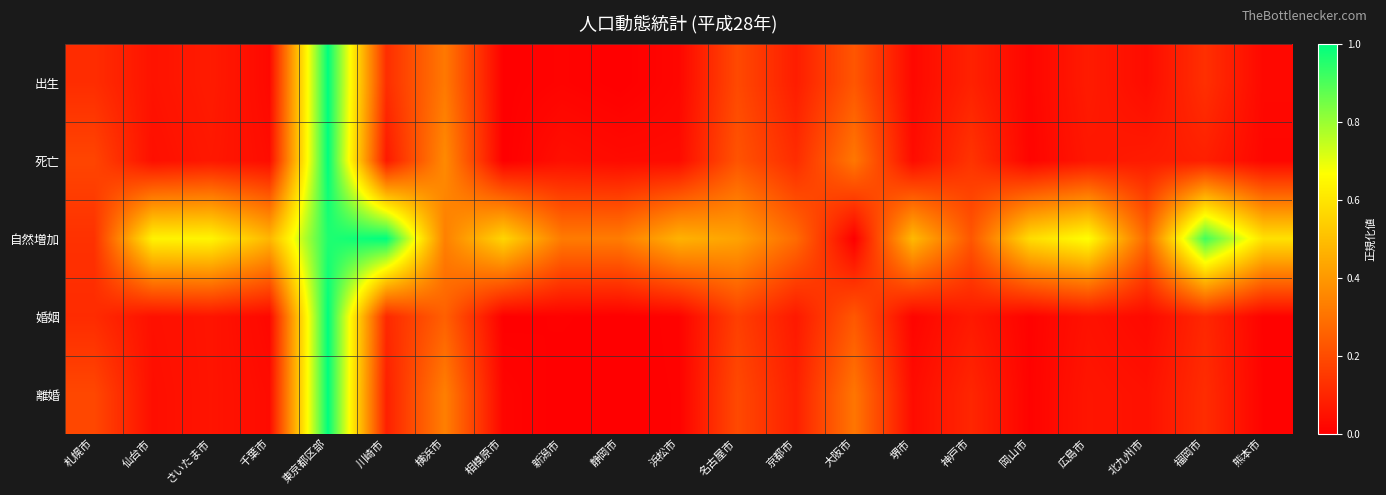

Reading right to left, list all the values displayed in this chart.

出生: 熊本市=0.0	福岡市=0.1	北九州市=0.0	広島市=0.1	岡山市=0.0	神戸市=0.1	堺市=0.0	大阪市=0.2	京都市=0.1	名古屋市=0.2	浜松市=0.0	静岡市=0.0	新潟市=0.0	相模原市=0.0	横浜市=0.3	川崎市=0.1	東京都区部=1.0	千葉市=0.0	さいたま市=0.1	仙台市=0.1	札幌市=0.1
死亡: 熊本市=0.0	福岡市=0.1	北九州市=0.1	広島市=0.1	岡山市=0.0	神戸市=0.1	堺市=0.0	大阪市=0.3	京都市=0.1	名古屋市=0.2	浜松市=0.0	静岡市=0.0	新潟市=0.0	相模原市=0.0	横浜市=0.4	川崎市=0.1	東京都区部=1.0	千葉市=0.0	さいたま市=0.1	仙台市=0.0	札幌市=0.2
自然増加: 熊本市=0.6	福岡市=0.9	北九州市=0.3	広島市=0.7	岡山市=0.6	神戸市=0.2	堺市=0.5	大阪市=0.0	京都市=0.3	名古屋市=0.4	浜松市=0.5	静岡市=0.3	新潟市=0.3	相模原市=0.6	横浜市=0.3	川崎市=1.0	東京都区部=1.0	千葉市=0.5	さいたま市=0.6	仙台市=0.6	札幌市=0.1
婚姻: 熊本市=0.0	福岡市=0.1	北九州市=0.0	広島市=0.0	岡山市=0.0	神戸市=0.1	堺市=0.0	大阪市=0.2	京都市=0.1	名古屋市=0.2	浜松市=0.0	静岡市=0.0	新潟市=0.0	相模原市=0.0	横浜市=0.3	川崎市=0.1	東京都区部=1.0	千葉市=0.0	さいたま市=0.1	仙台市=0.0	札幌市=0.1
離婚: 熊本市=0.0	福岡市=0.1	北九州市=0.0	広島市=0.1	岡山市=0.0	神戸市=0.1	堺市=0.0	大阪市=0.3	京都市=0.1	名古屋市=0.2	浜松市=0.0	静岡市=0.0	新潟市=0.0	相模原市=0.0	横浜市=0.3	川崎市=0.1	東京都区部=1.0	千葉市=0.0	さいたま市=0.1	仙台市=0.0	札幌市=0.2